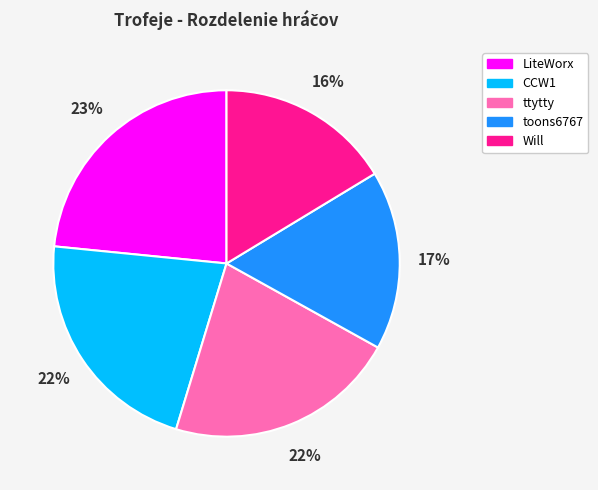

What is the largest slice in the pie chart?

LiteWorx